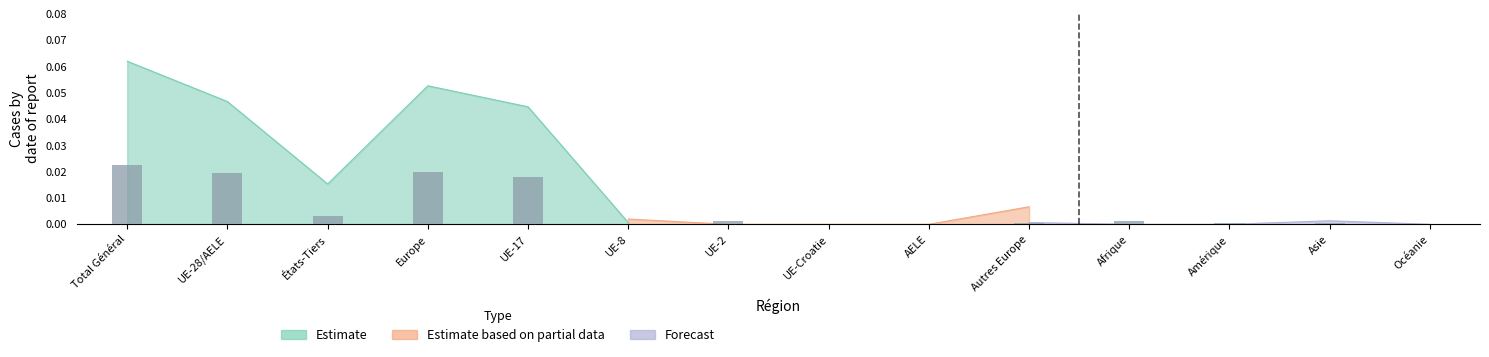

List the labels in order of value, smallest first.

UE-8, UE-Croatie, AELE, Océanie, Autres Europe, Amérique, Asie, UE-2, Afrique, États-Tiers, UE-17, UE-28/AELE, Europe, Total Général